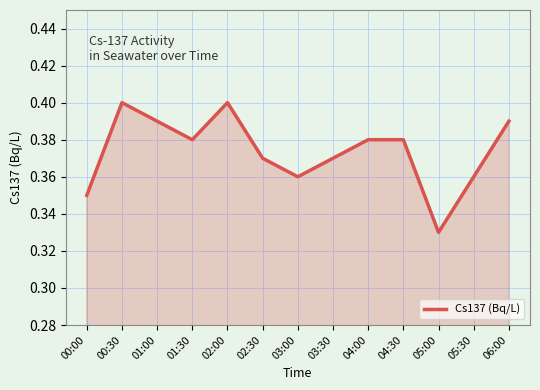

Where is the data nearest to the value 0?

05:00